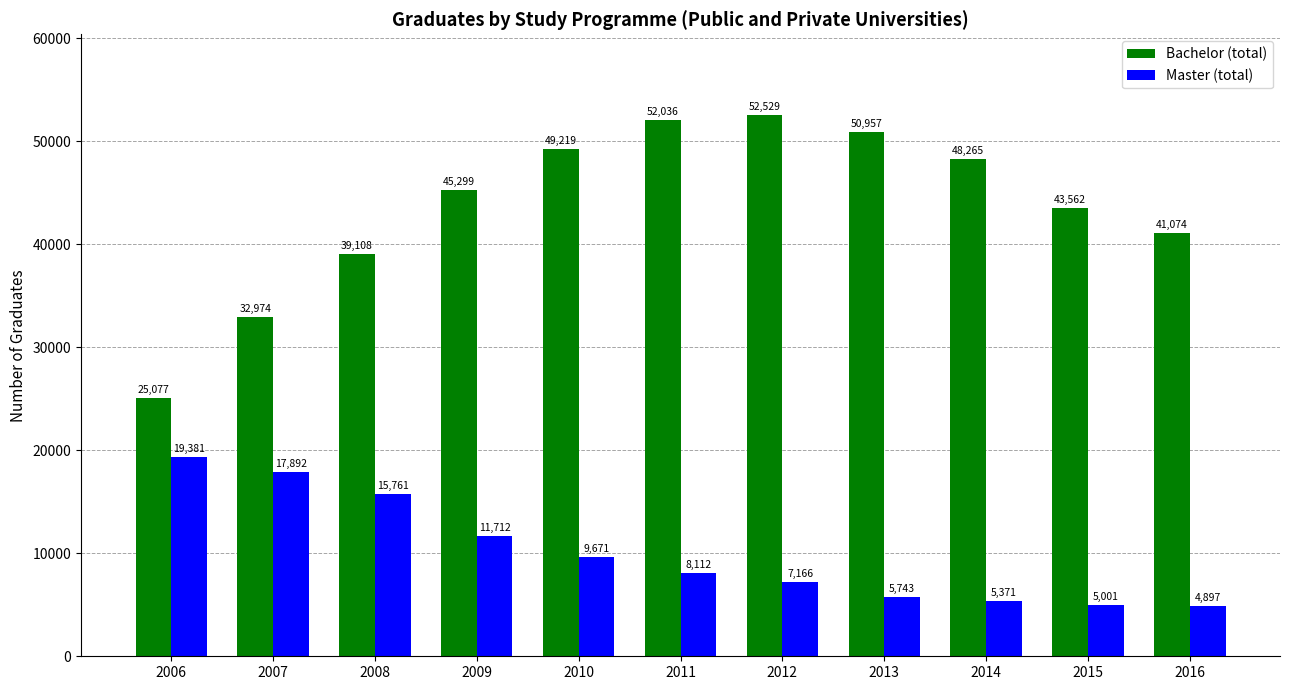

What is the value of the Bachelor (total) bar at the 4th from the left?

45299